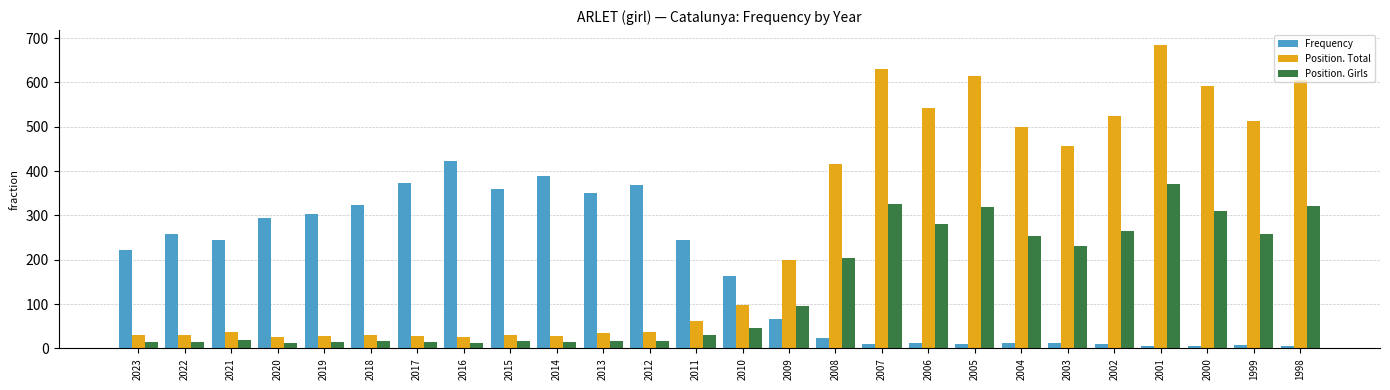

Which category has the highest value across all series?

2001